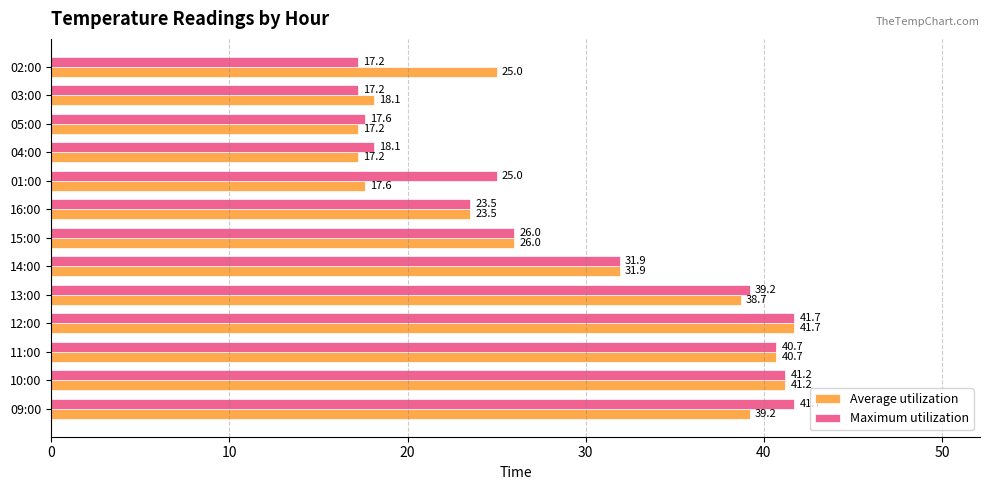

Which series changed the most between 09:00 and 10:00?

Average utilization